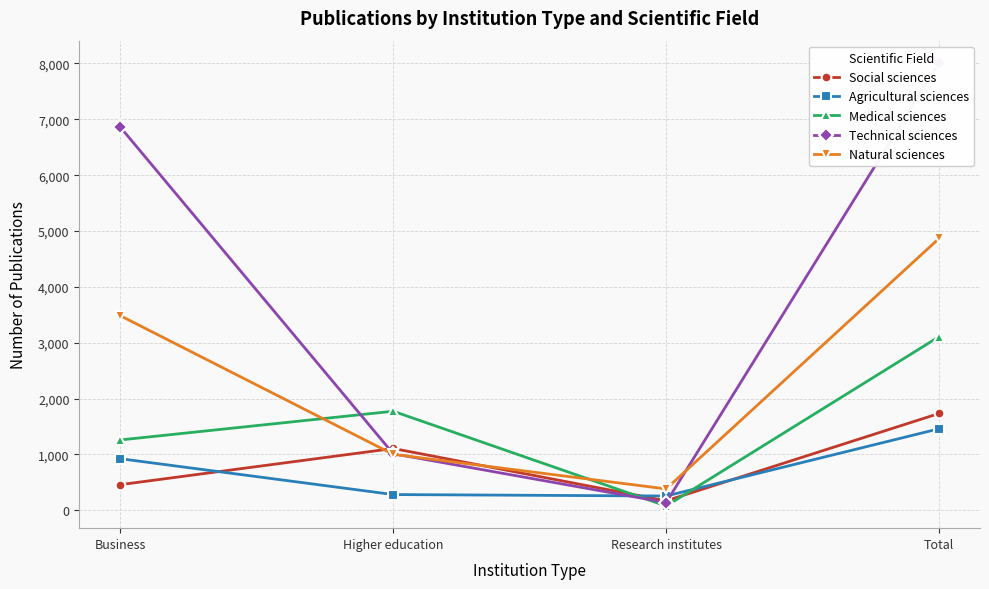

What is the difference between the Social sciences values at Total and Higher education?

627